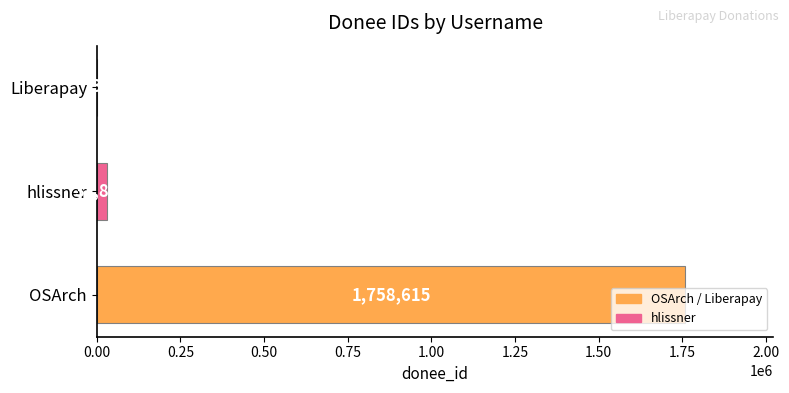

Where is the data nearest to the value 879309?

hlissner